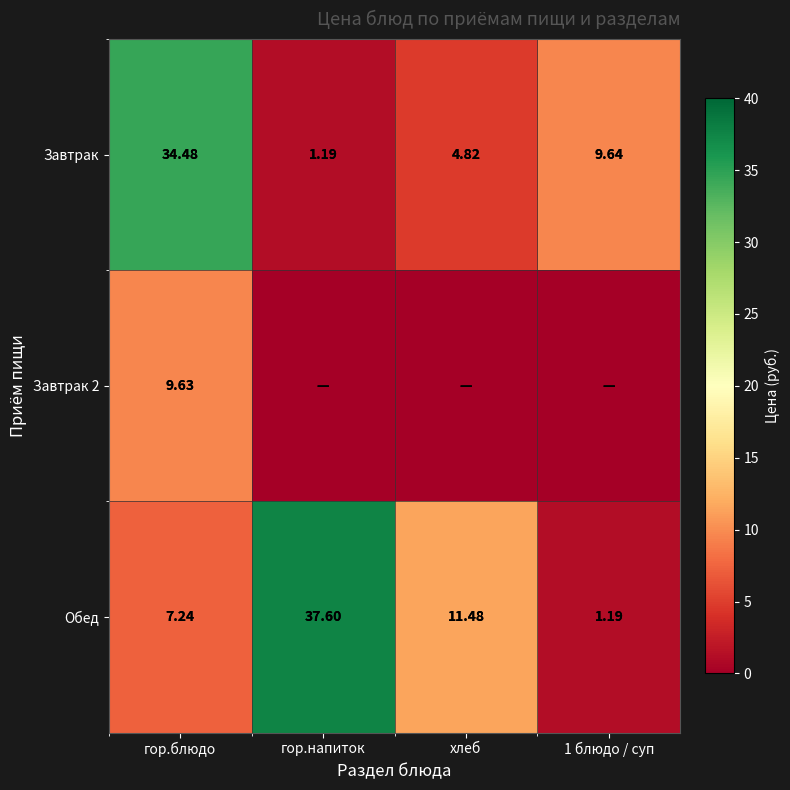

Is it true that Обед equals 37.6 at гор.напиток?

True